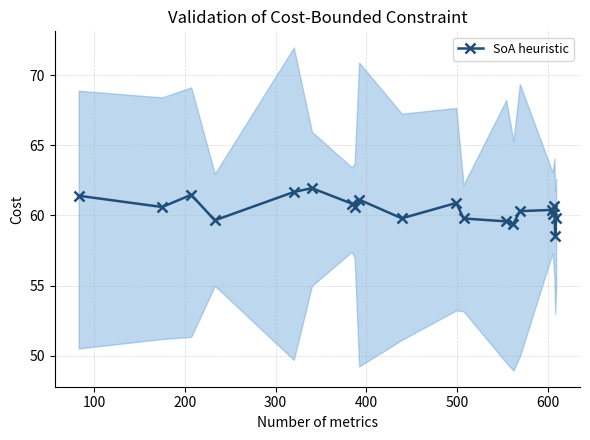

Does the chart have visible grid lines?

Yes